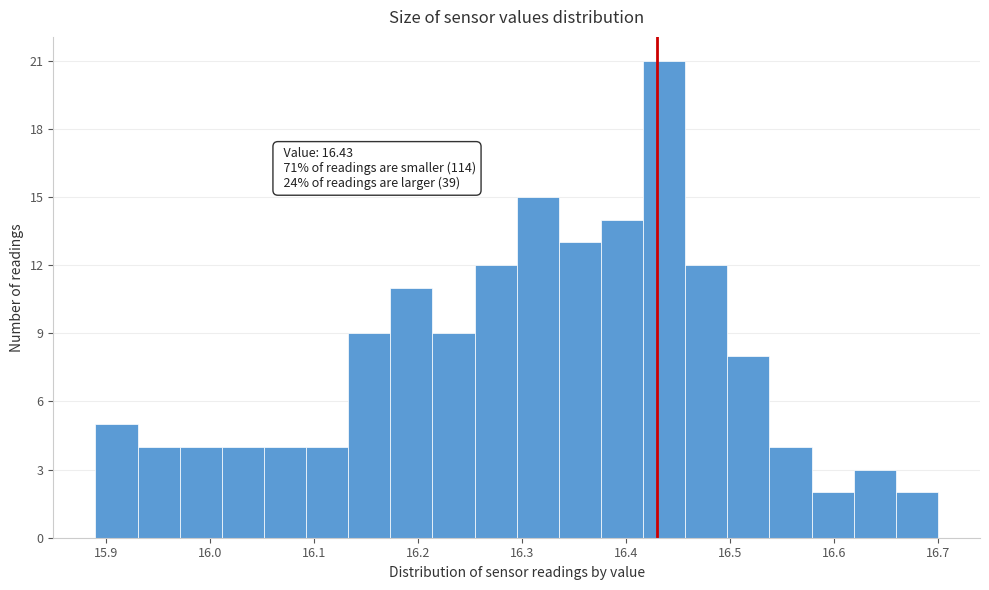

Over which range of the x-axis is the bar tallest?

16.42 to 16.46